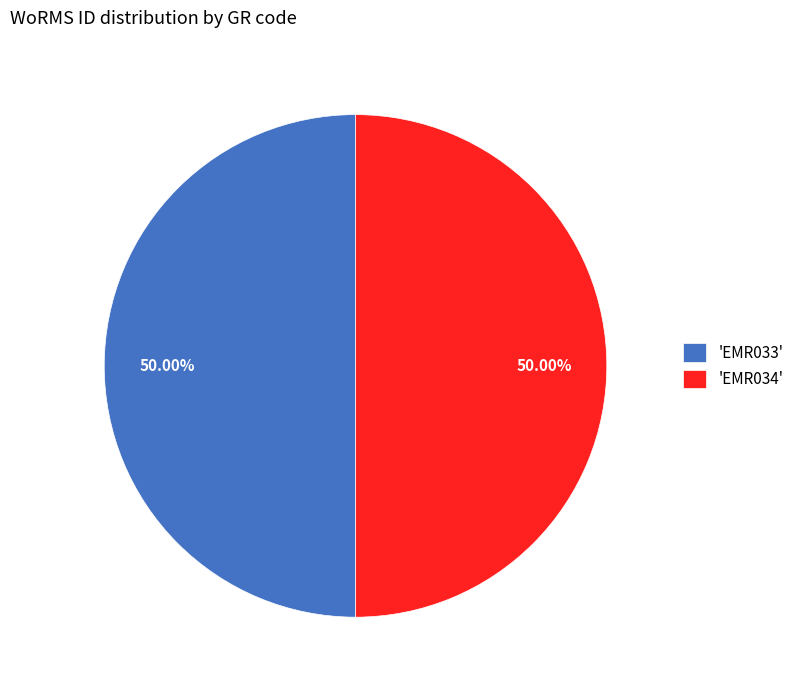

How many segments does this pie chart have?

2